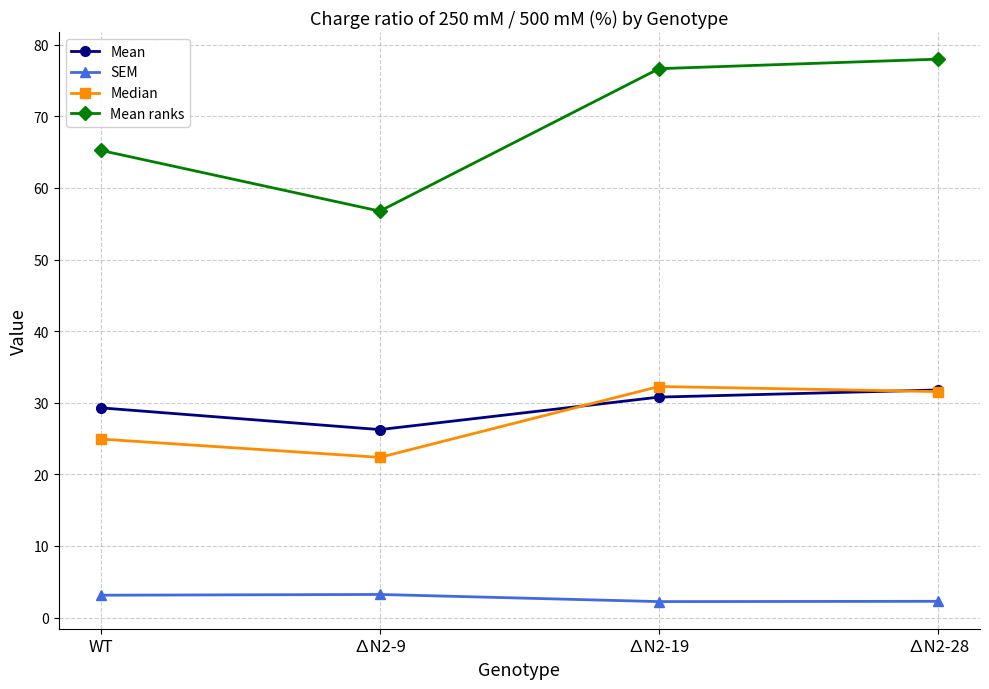

At which label is Mean ranks closest to 67?

WT